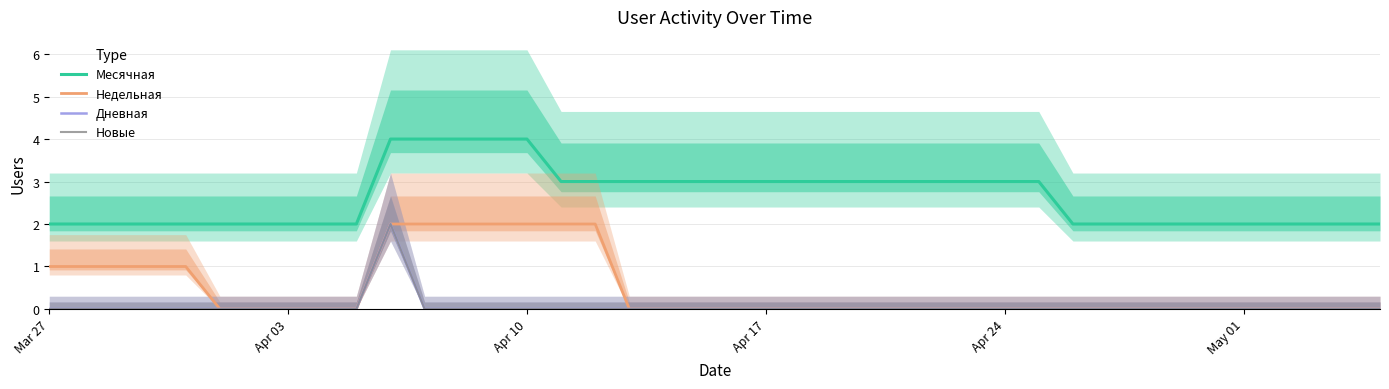

True or false: Дневная and Недельная cross at least once.

False